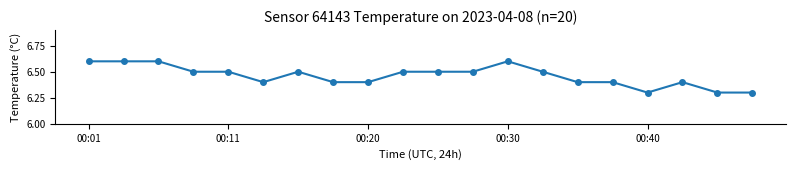

What is the difference between the maximum and minimum values?

0.3